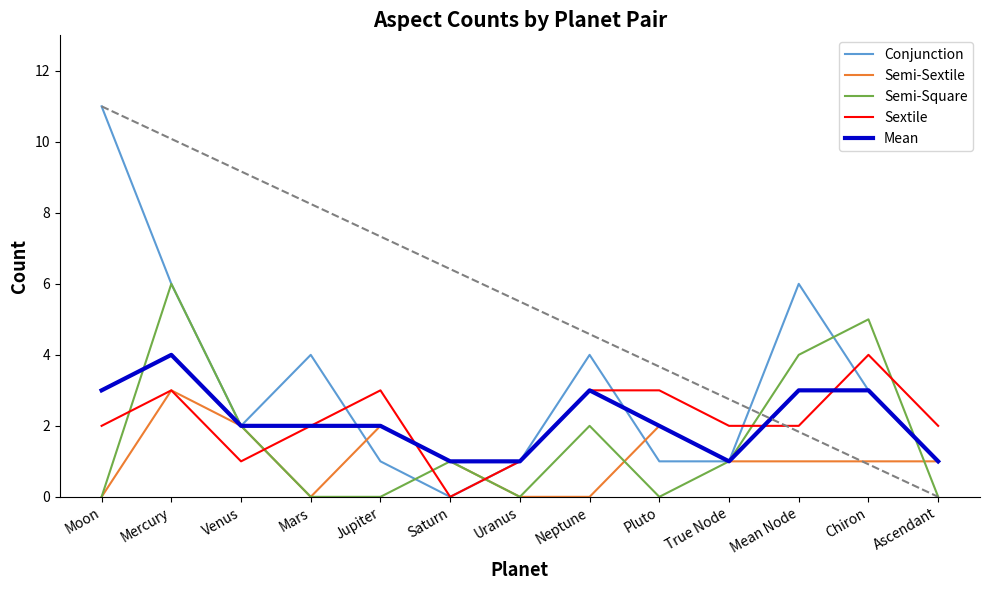

True or false: Sextile has a value of 1 at Moon.

False